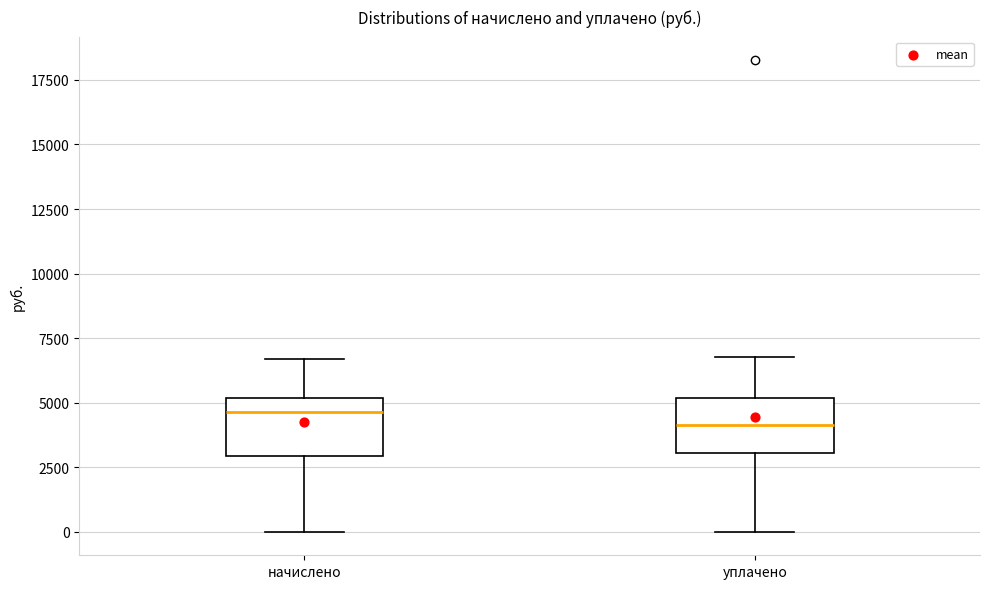

Reading left to right, transcribe this box plot: for each box, give where its median line is, the range the box spans, and where its two whiskers end, as read against the y-axis. The values are not printed on the chart, so give them approximately, as read against the axis.

начислено: median 4500, box 3000 to 5000, whiskers 0 to 6500
уплачено: median 4000, box 3000 to 5000, whiskers 0 to 7000